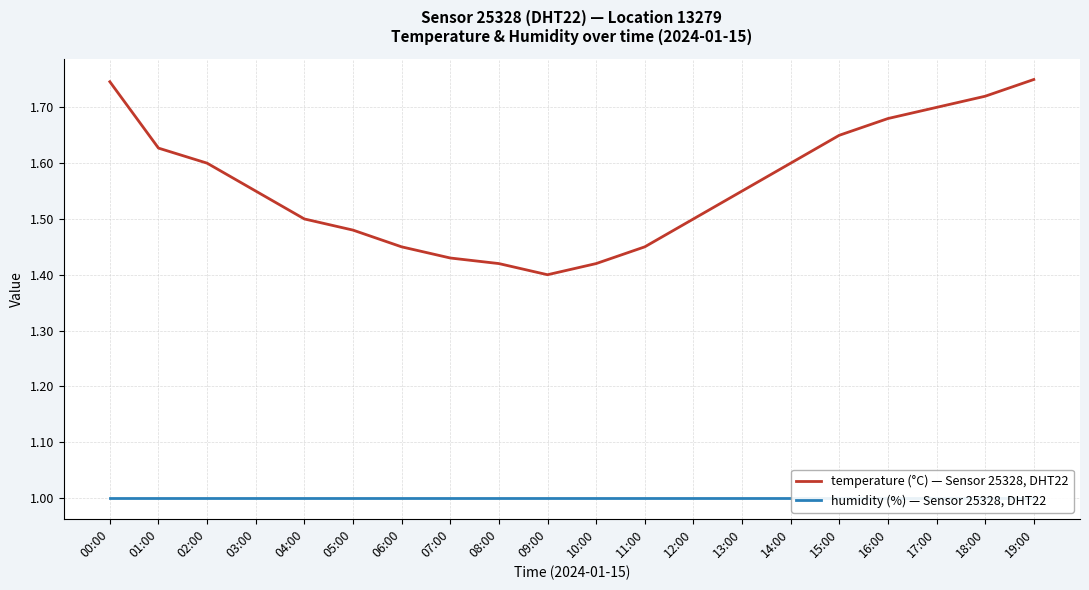

Is the value of humidity (%) — Sensor 25328, DHT22 at 00:00 greater than the value of temperature (°C) — Sensor 25328, DHT22 at 11:00?

No